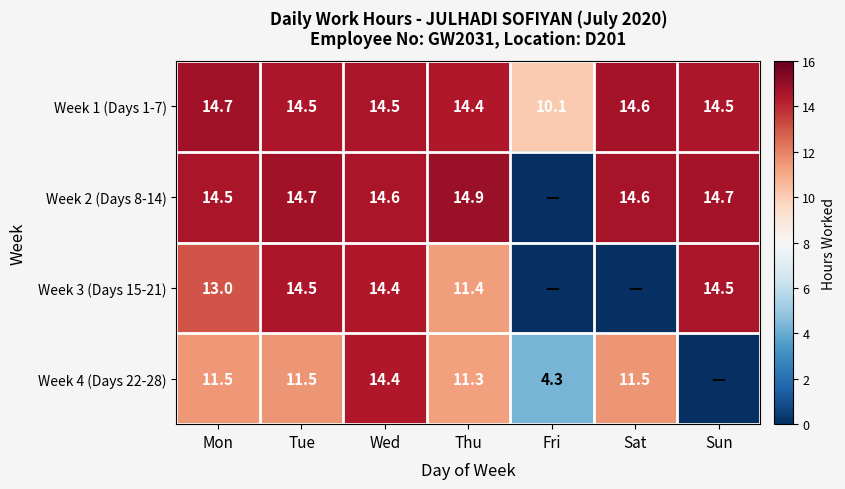

Which category has the highest value across all series?

Thu